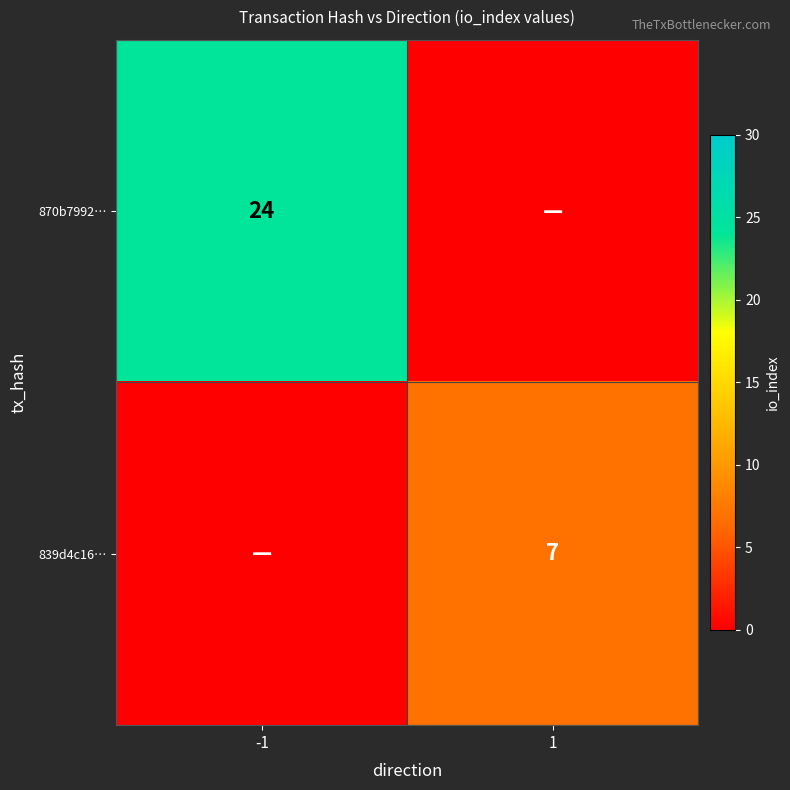

Is it true that 839d4c16… equals 7 at 1?

True